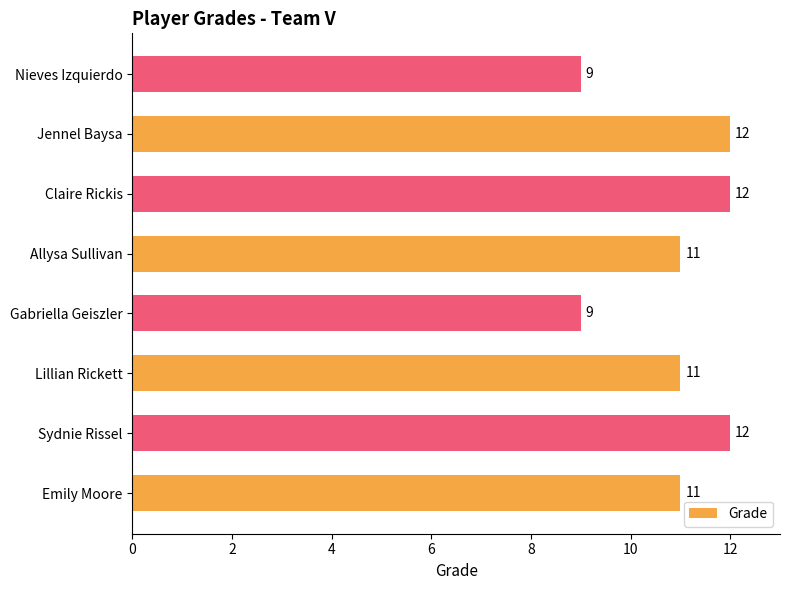

How many values are between 11 and 12?

6